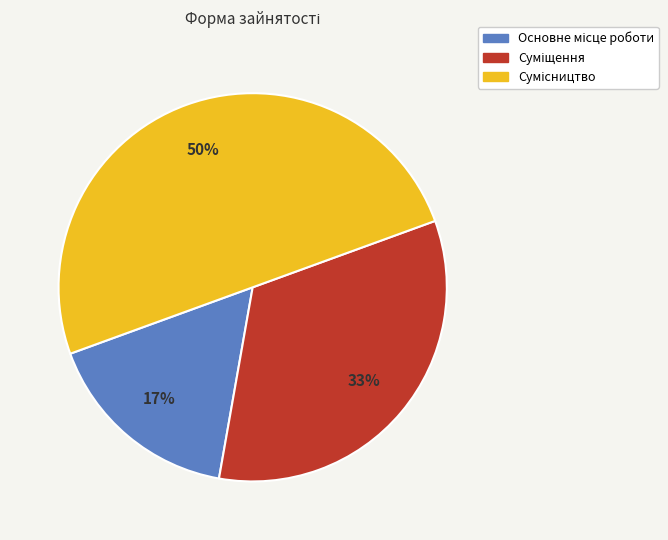

To the nearest percent, what is the difference between the largest and smallest slice percentages?

33%